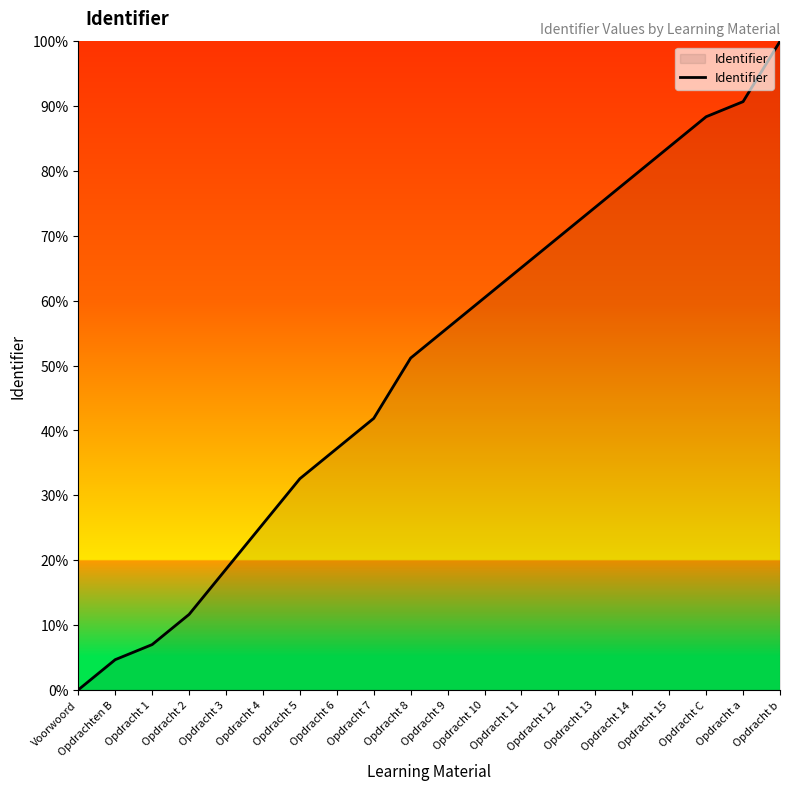

True or false: the data shows 74.4 at Opdracht 13.

True